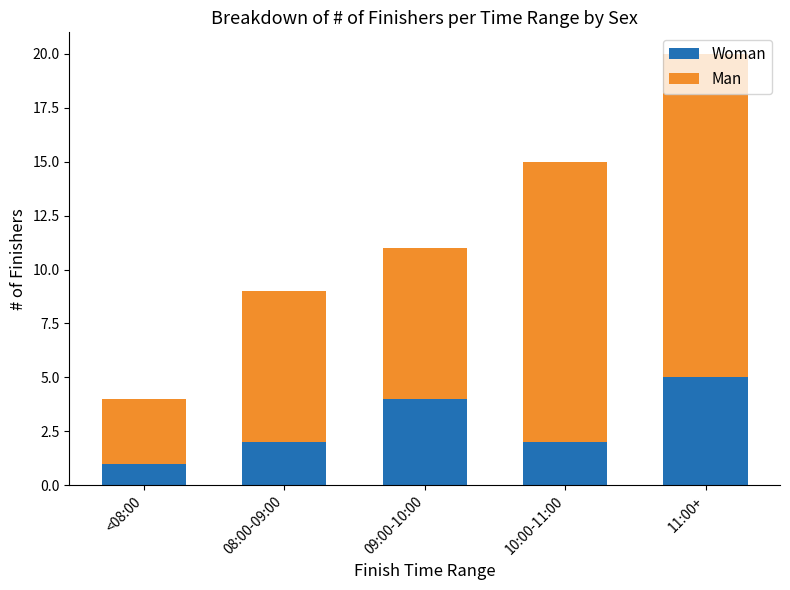

What is the maximum value for Woman?

5